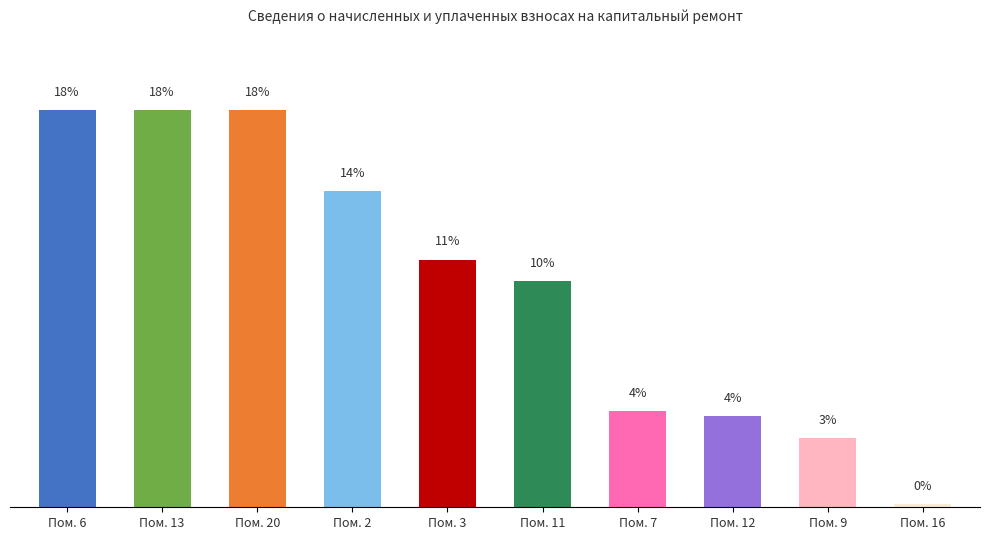

The chart shows a value of 8120.9 at Пом. 2. True or false?

False